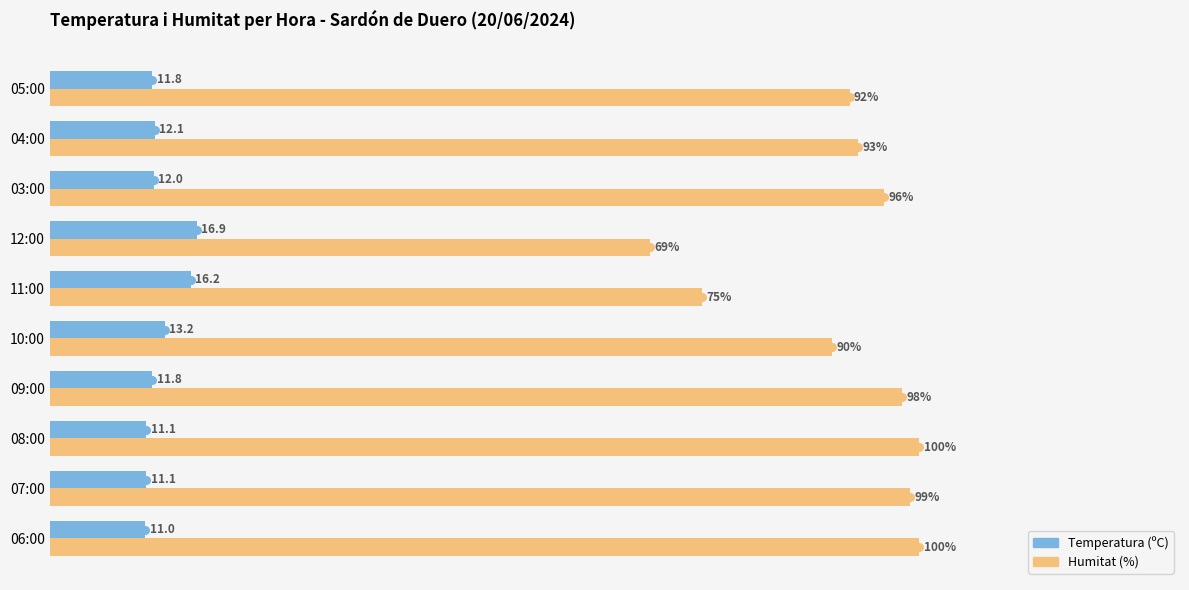

Rank the series by their maximum value, from highest to lowest.

Humitat (%), Temperatura (ºC)